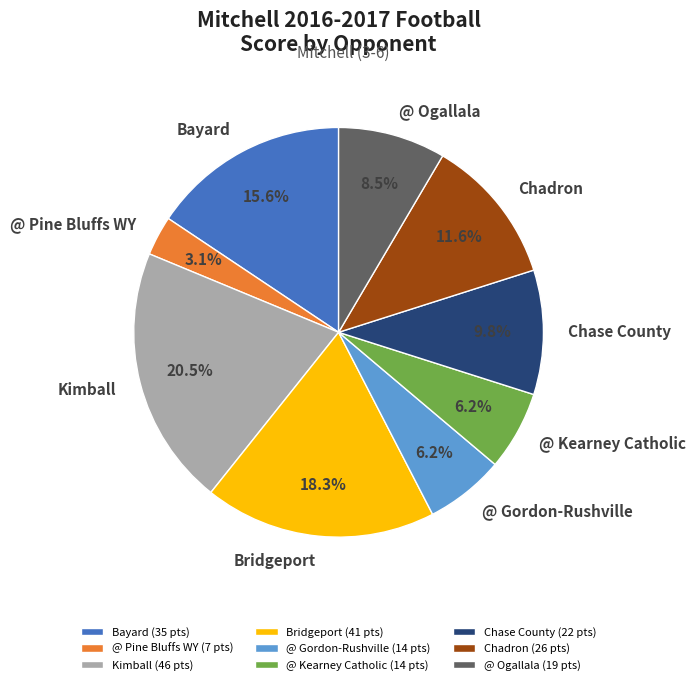

Which category has the biggest portion of the pie?

Kimball